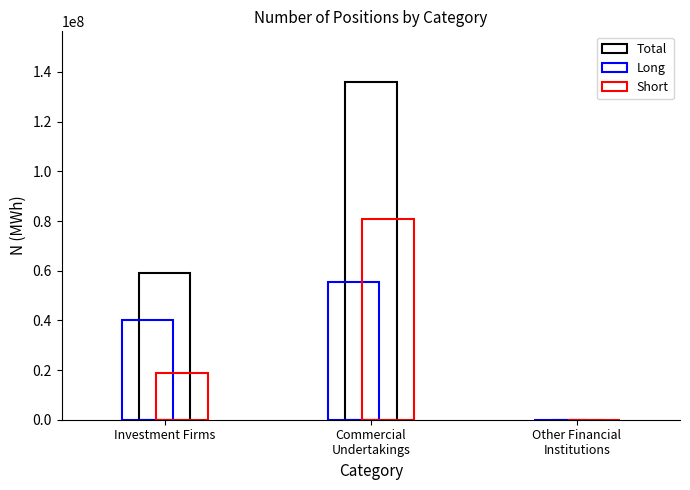

Count the Total Long values in the range 0 to 55302302.

3